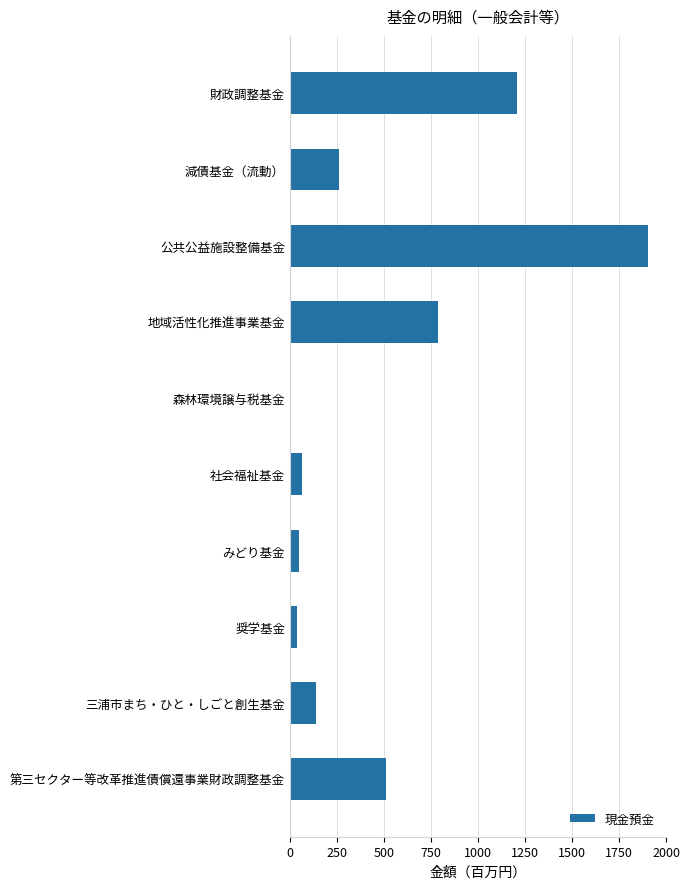

What is the label of the 4th bar from the top?

地域活性化推進事業基金